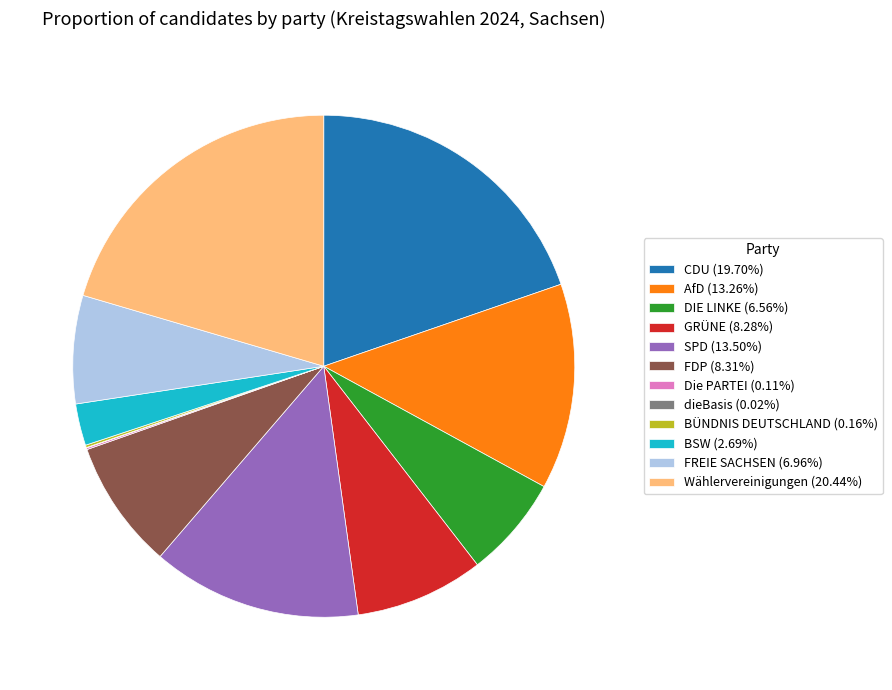

Approximately how many times larger is the value at BSW (2.69%) compared to FDP (8.31%)?

0.3